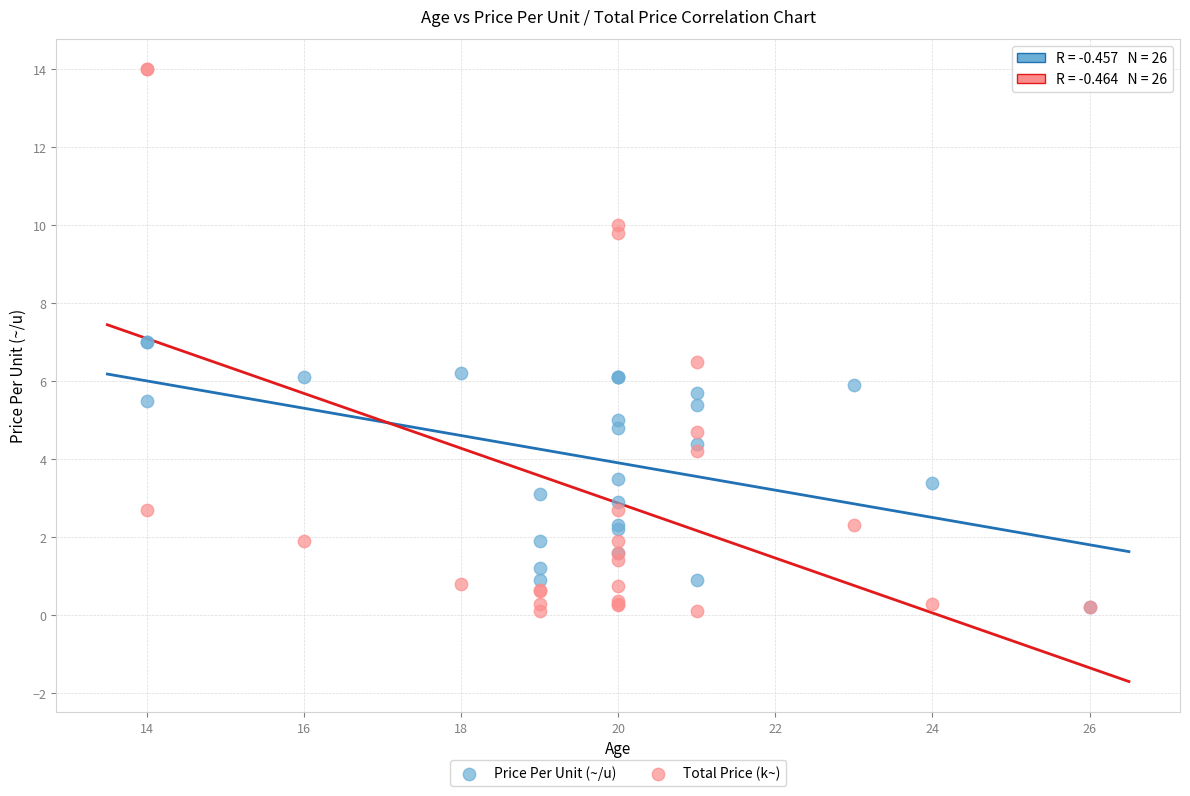

Which series reaches the maximum Y coordinate?

Total Price (k~)